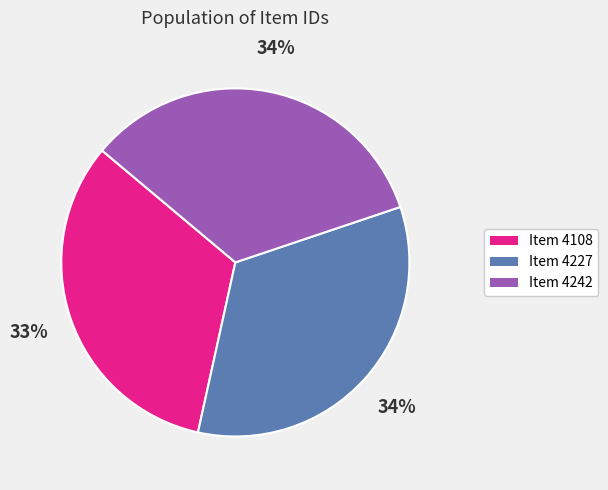

What percentage is the Item 4227 slice, to the nearest percent?

34%